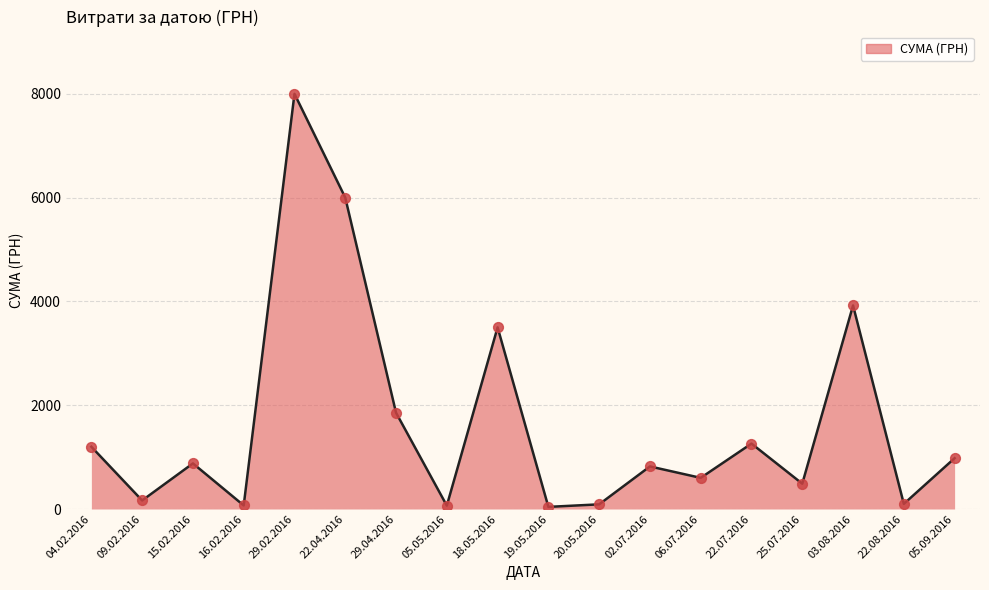

Approximately how many times larger is the value at 05.09.2016 compared to 06.07.2016?

1.6